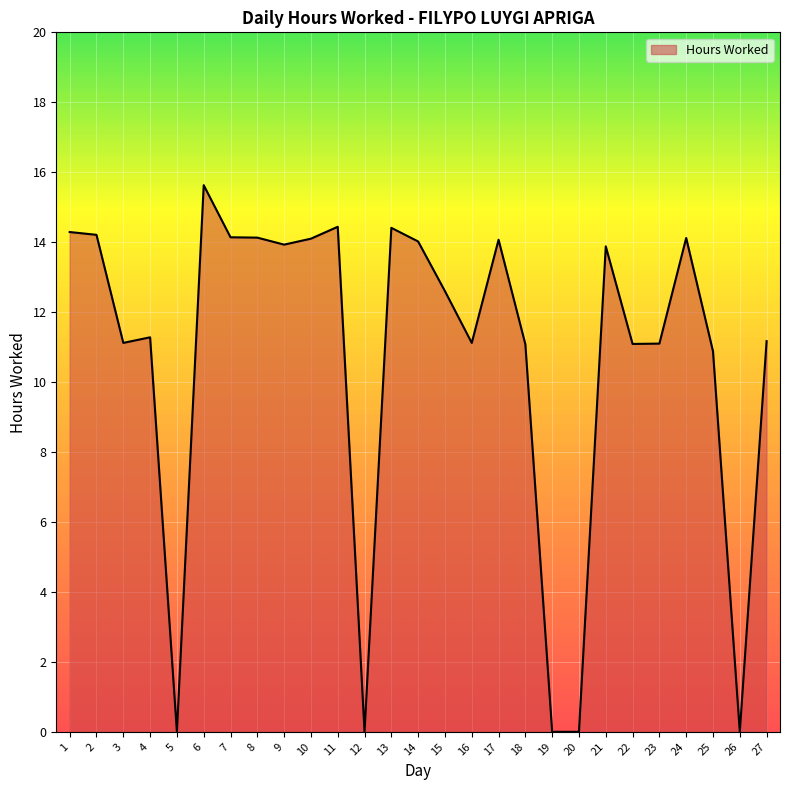

What is the change in value from 5 to 27?

+11.2